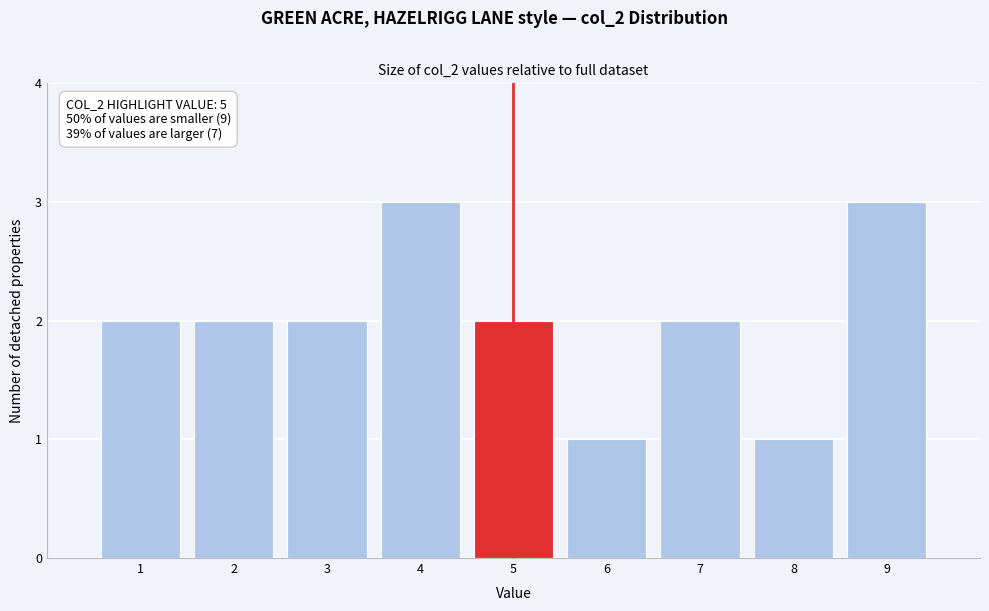

Reading left to right, list all the values displayed in this chart.

2	2	2	3	2	1	2	1	3